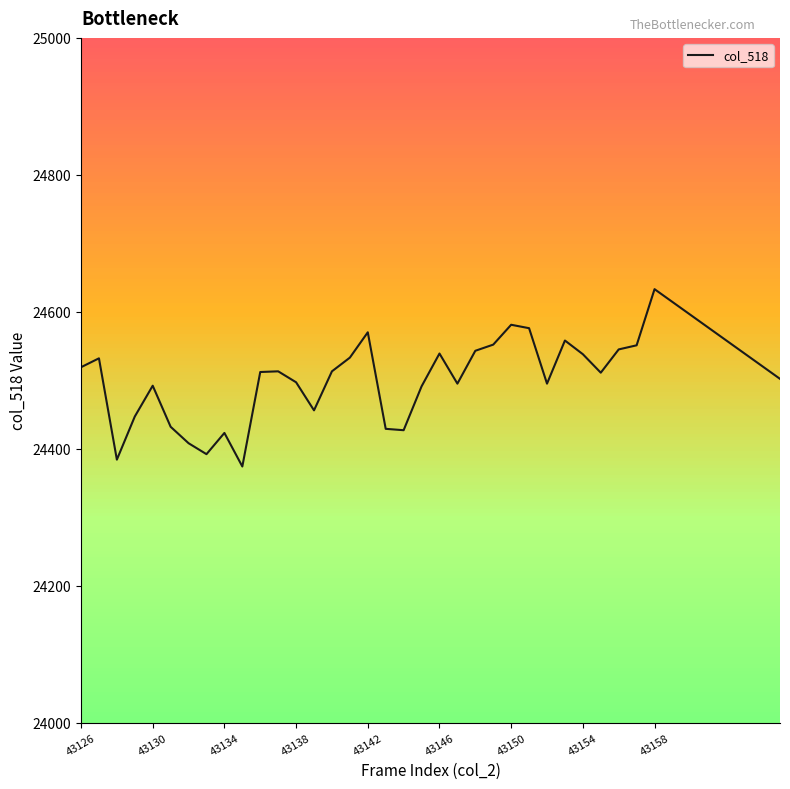

What is the smallest value displayed?

24374